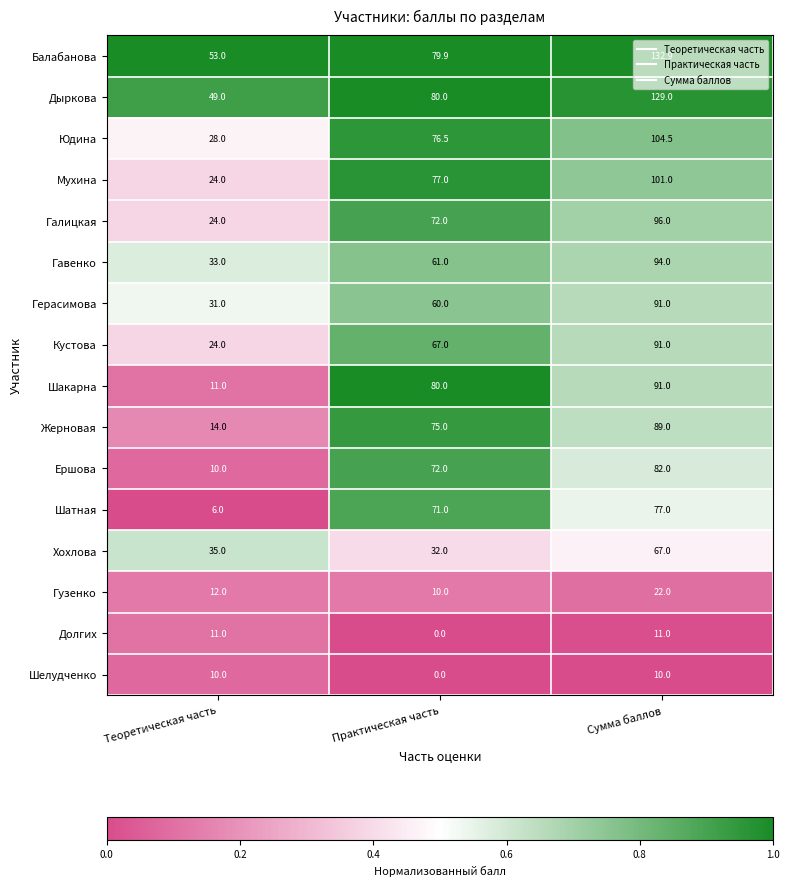

Is it true that Шелудченко equals 0.0 at Практическая часть?

True